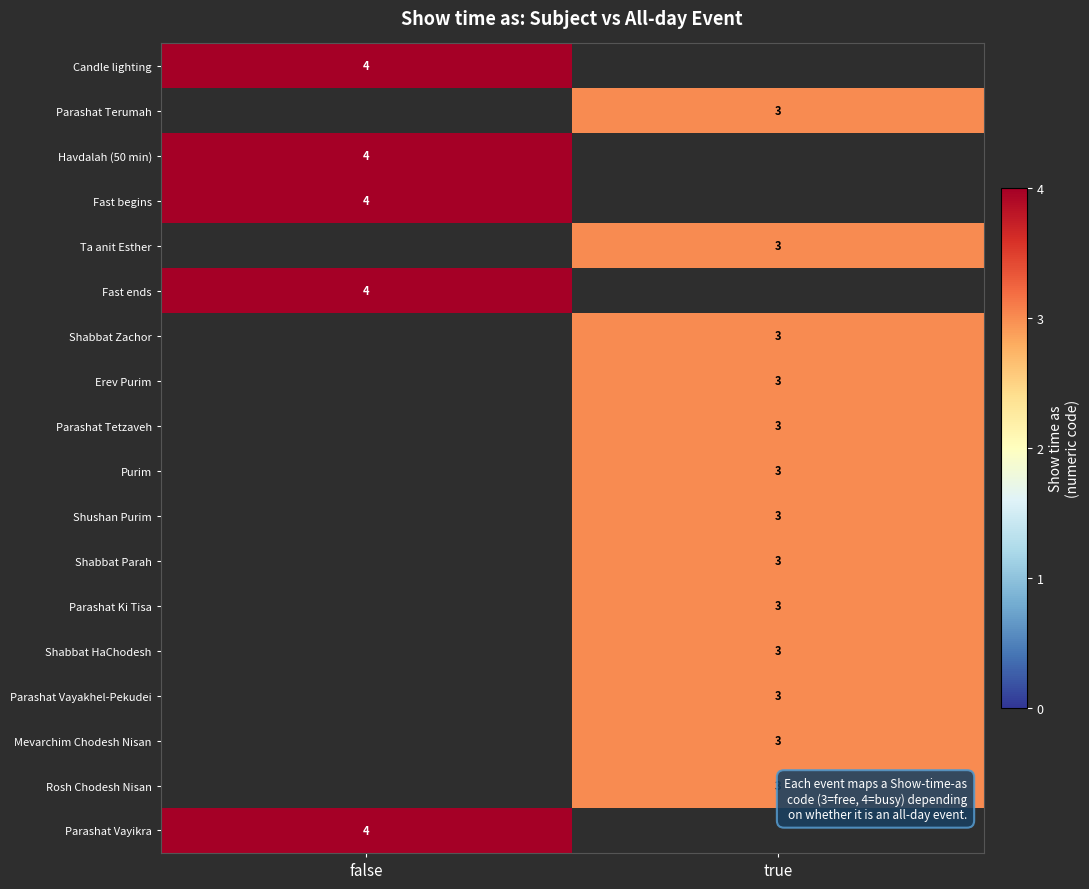

The value of Parashat Vayakhel-Pekudei at true is 3. True or false?

True